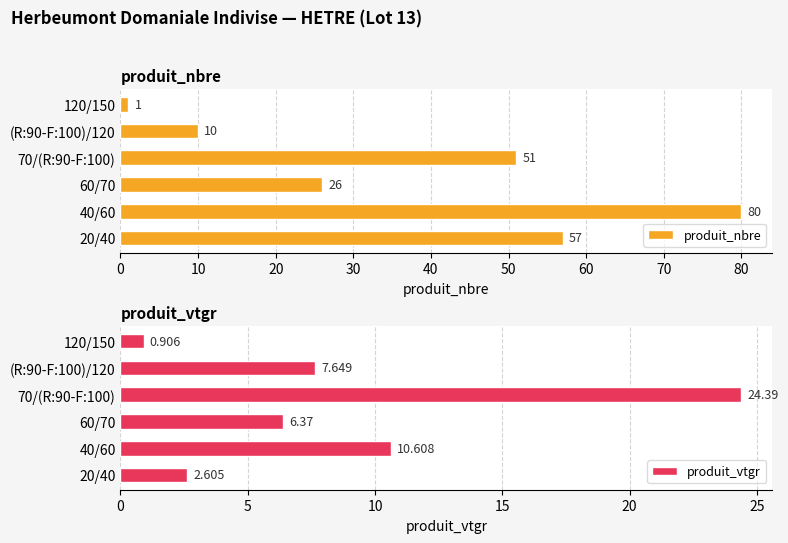

How many groups of bars are there?

6